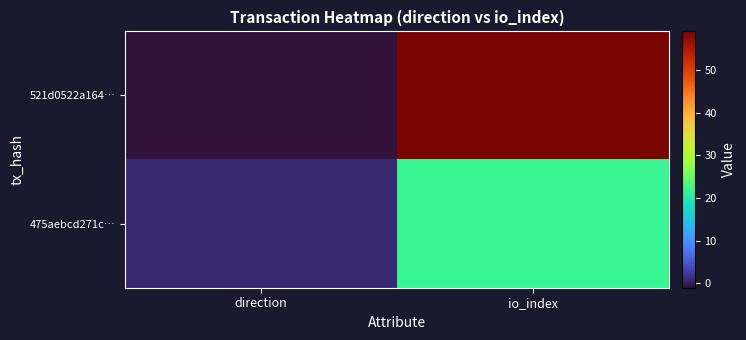

Between direction and io_index, which series saw the biggest shift?

521d0522a164…